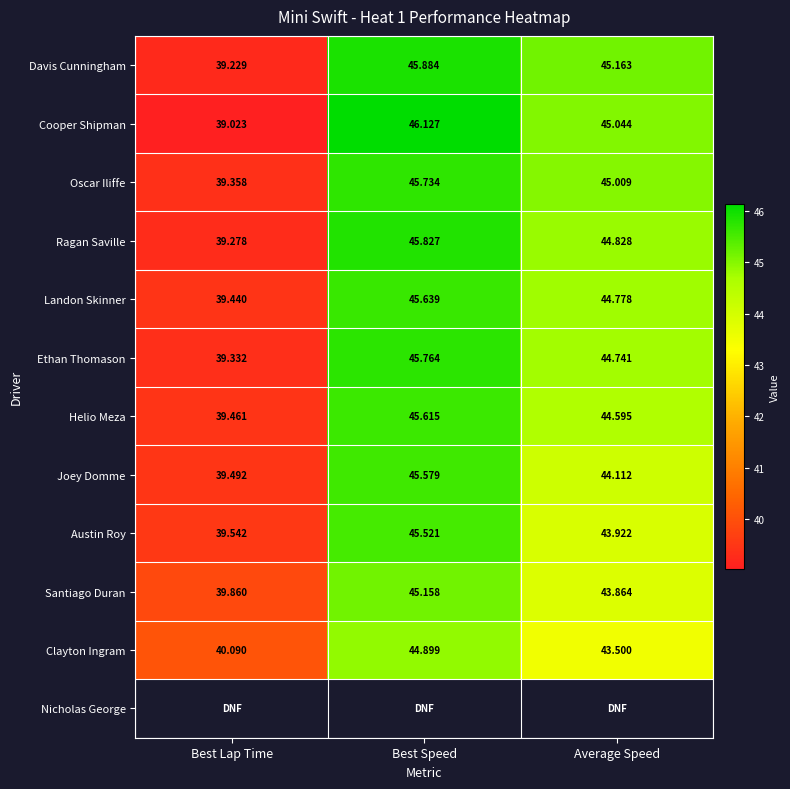

Where does the Cooper Shipman series first go above 45?

Best Speed